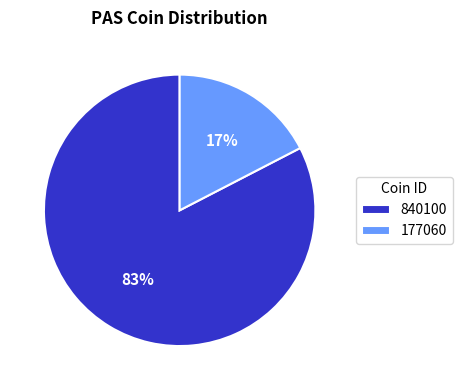

Which slice is the smallest?

177060